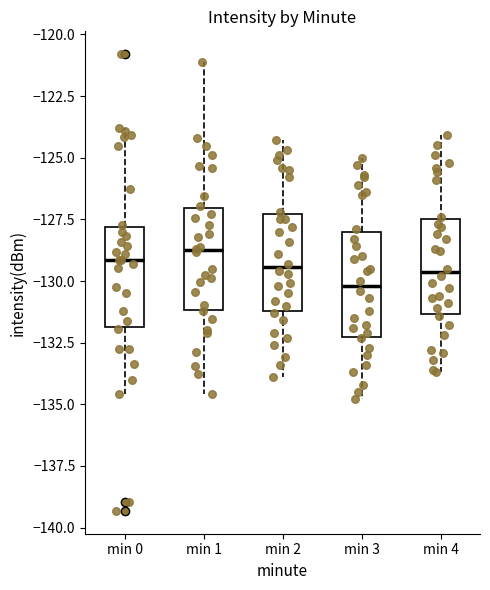

Where is the lower edge of the box for min 3 on the y-axis? The values are not printed on the chart, so give them approximately, as read against the axis.

-132.0